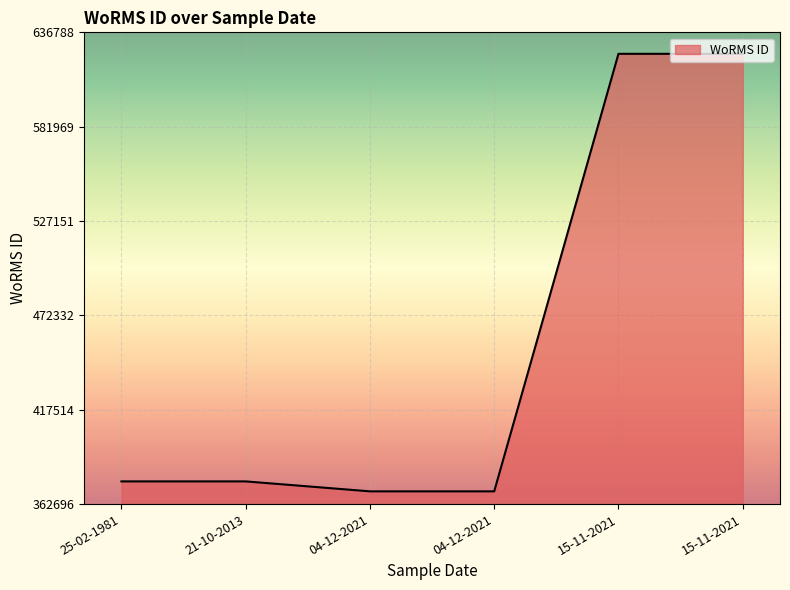

Between 15-11-2021 and 04-12-2021, which is larger?

15-11-2021